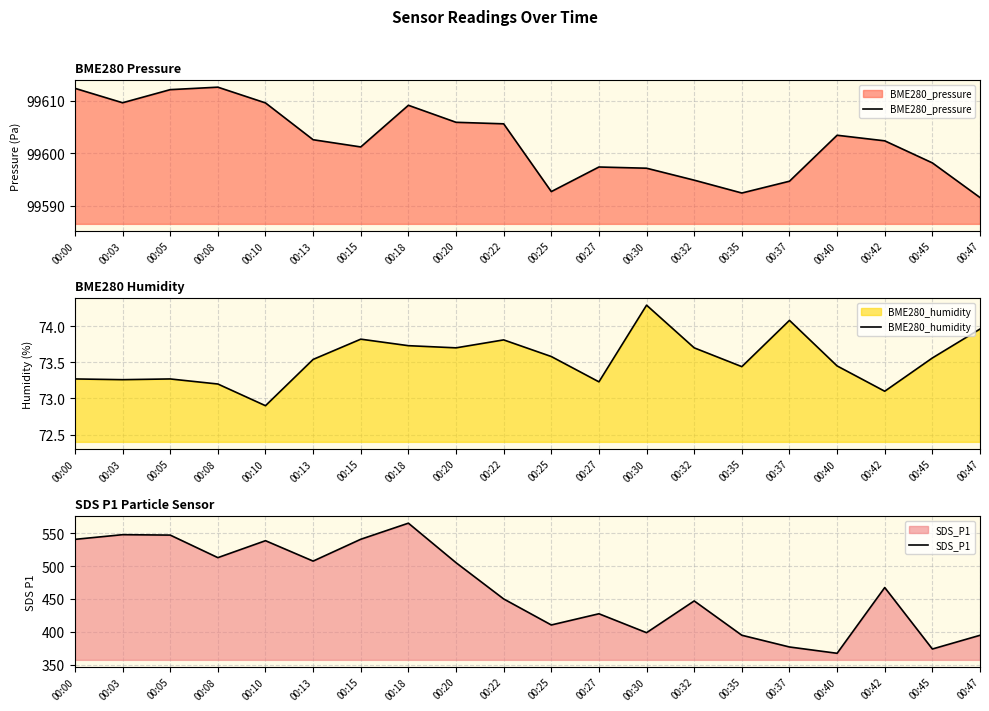

Reading left to right, what are all the values shown in this chart?

BME280_pressure: 99612.3	99609.6	99612.1	99612.6	99609.6	99602.6	99601.2	99609.1	99605.9	99605.6	99592.7	99597.4	99597.2	99594.9	99592.4	99594.7	99603.4	99602.4	99598.2	99591.6
BME280_humidity: 73.3	73.3	73.3	73.2	72.9	73.5	73.8	73.7	73.7	73.8	73.6	73.2	74.3	73.7	73.4	74.1	73.5	73.1	73.6	74.0
SDS_P1: 540.6	547.7	547.0	512.8	538.5	507.5	540.7	565.2	505.1	450.0	410.4	427.4	398.7	446.9	394.8	376.9	367.3	467.3	373.9	394.7